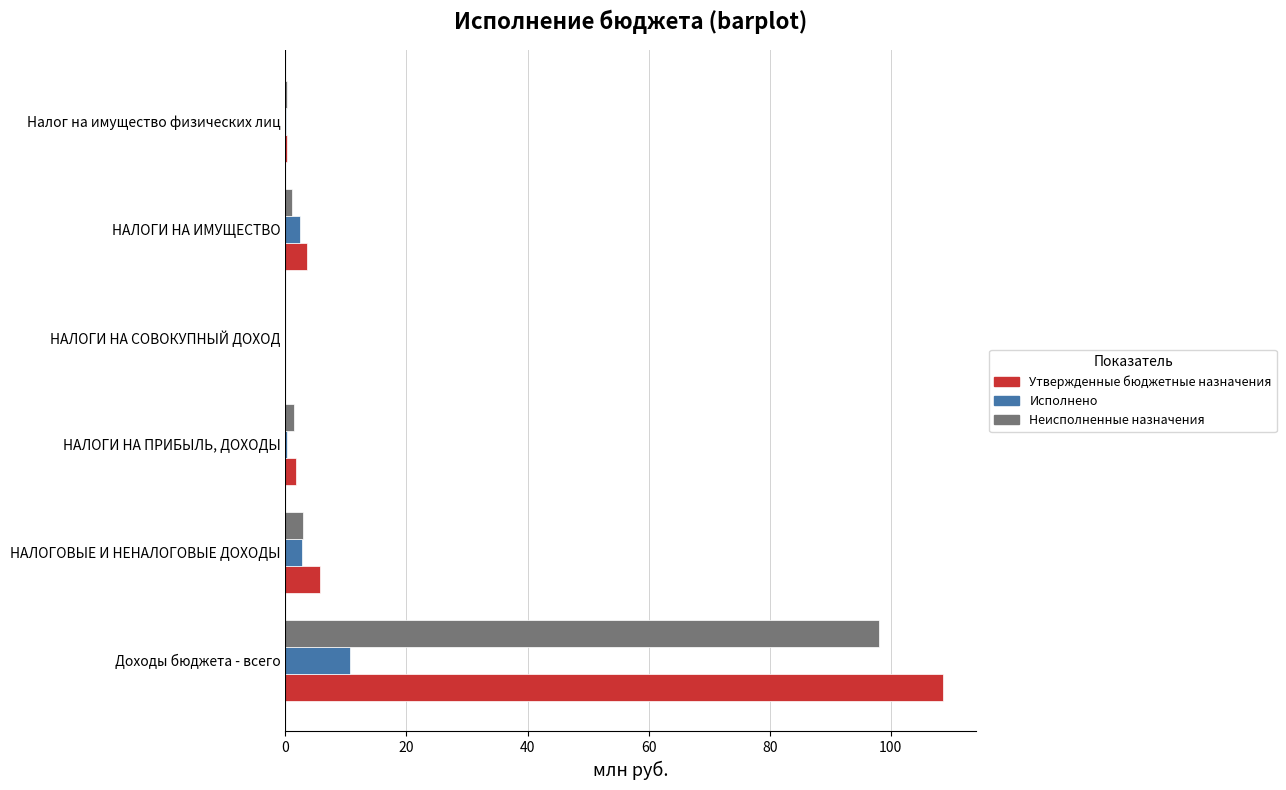

What is the greatest value displayed?

108.7